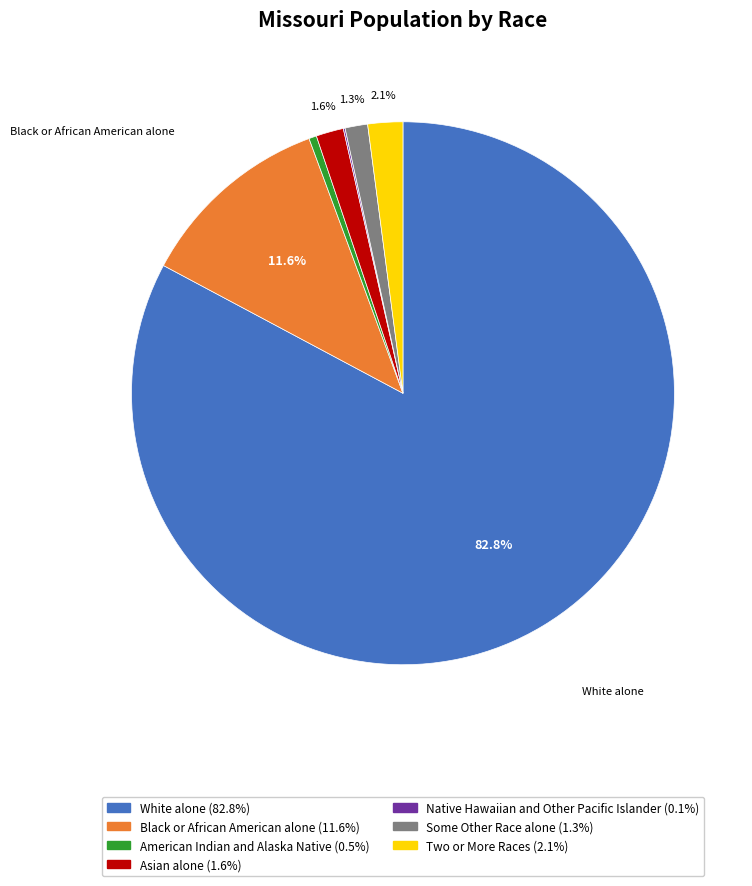

Is there any slice that represents more than half of the pie?

Yes